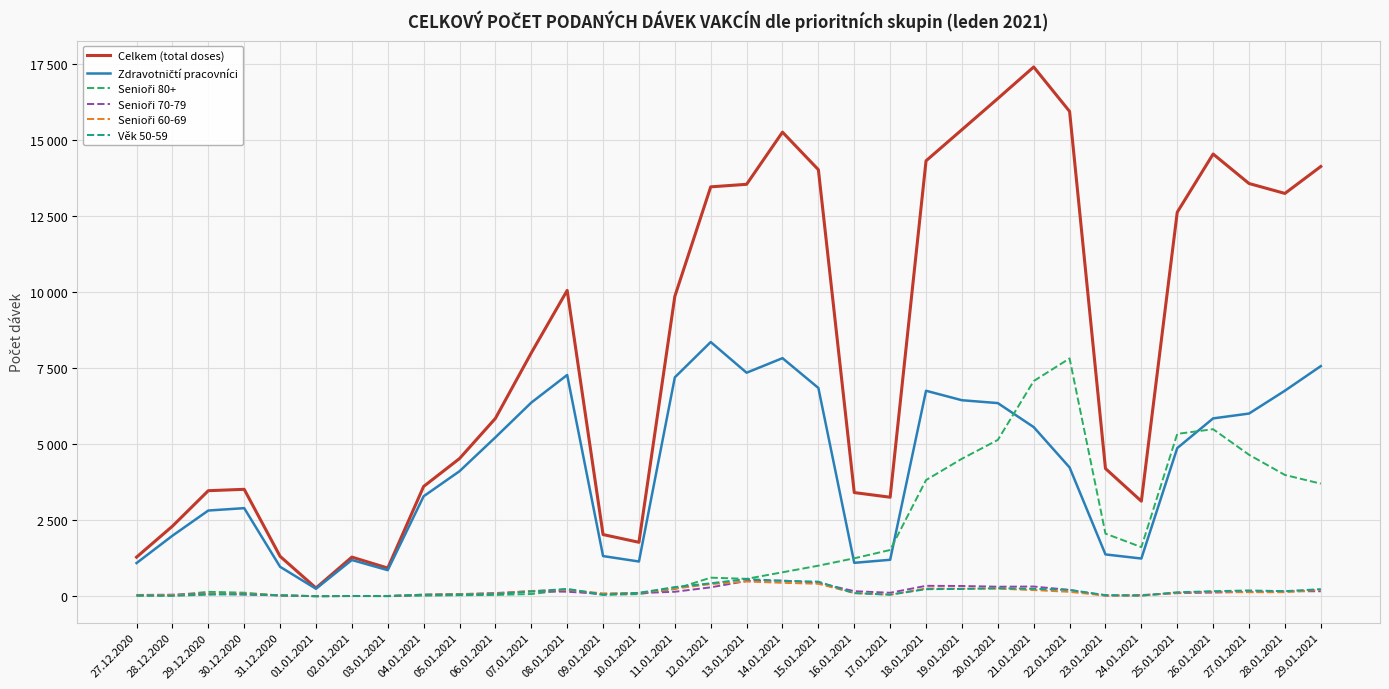

How many data points in Senioři 80+ are less than 611?

17